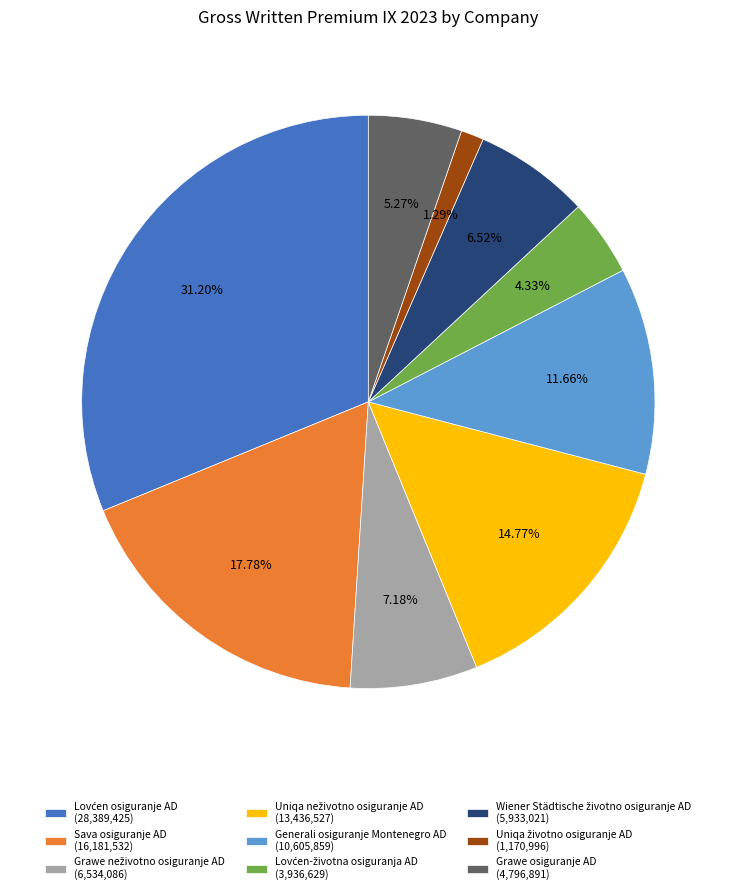

Is the sum of Sava osiguranje AD (16,181,532) and Grawe osiguranje AD (4,796,891) greater than half?

No